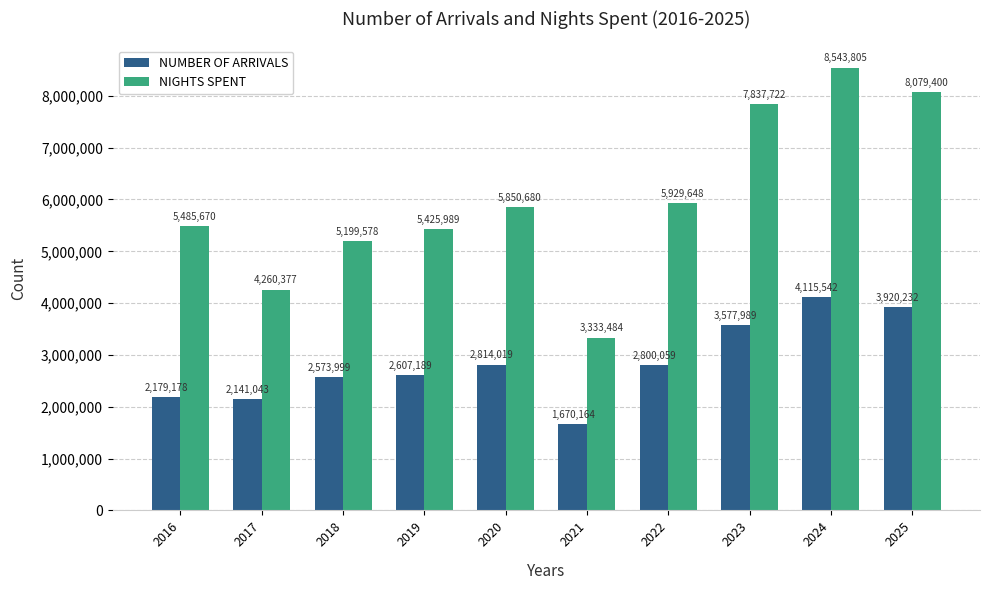

What are all the series names shown in the legend?

NUMBER OF ARRIVALS, NIGHTS SPENT